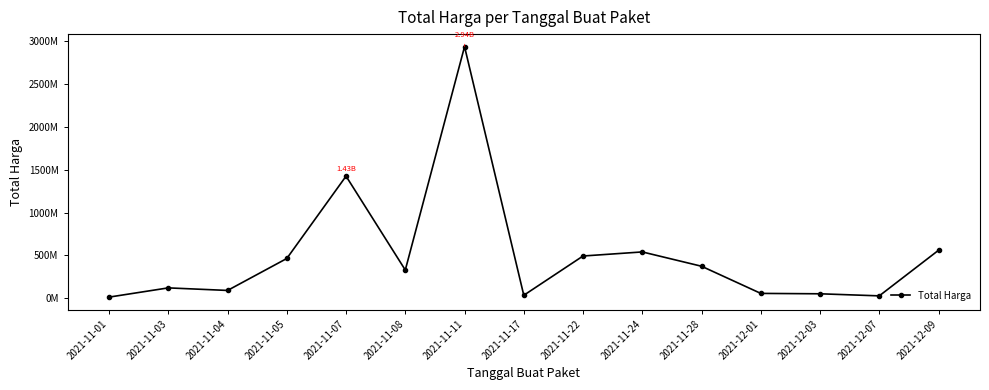

Is this an area chart (filled region under the line)?

No